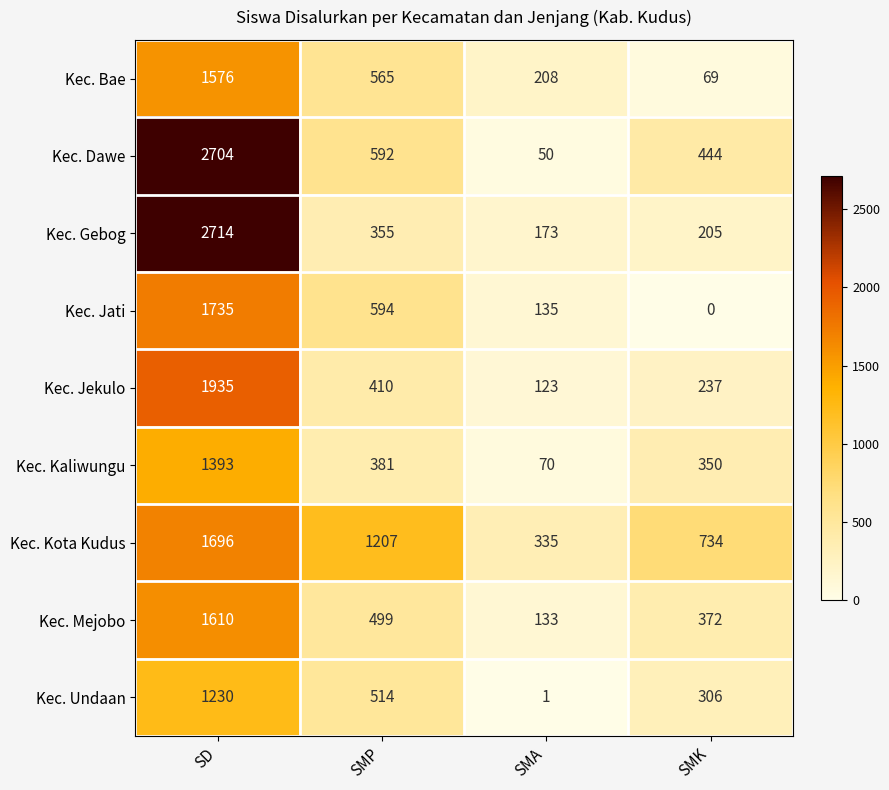

Which series has the largest total across all categories?

Kec. Kota Kudus